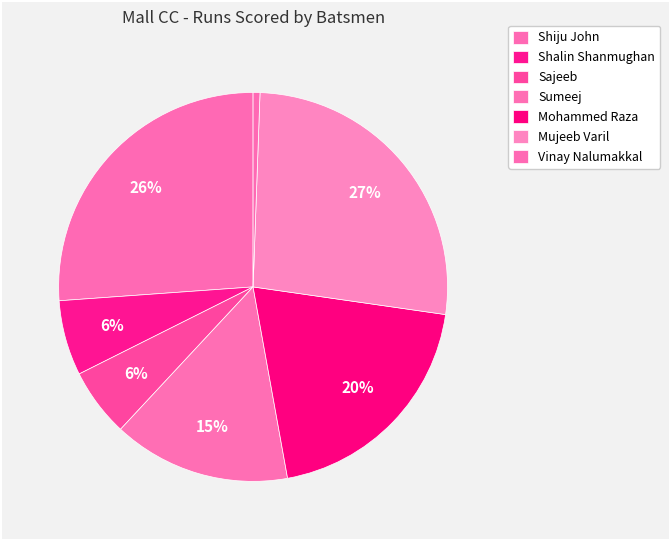

Count the number of slices in the pie.

7